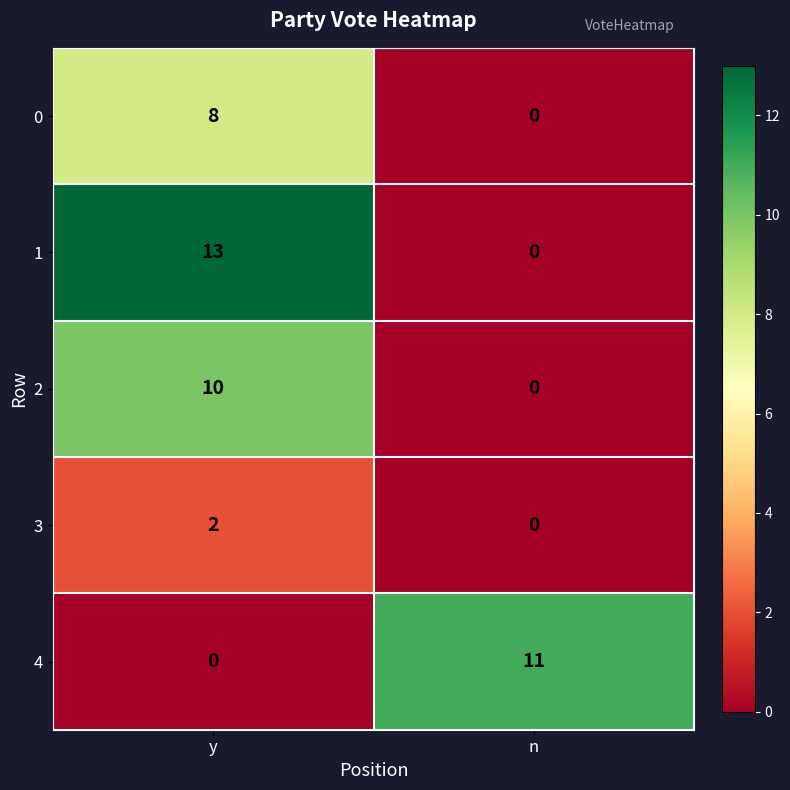

Between y and n, which series saw the biggest shift?

1